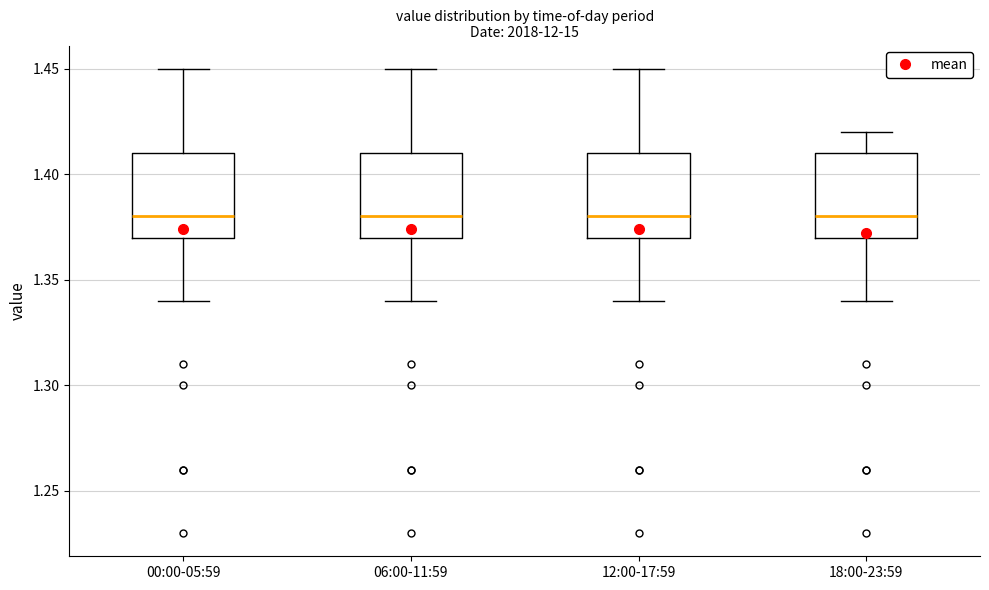

Reading left to right, read every box against the y-axis: the position of its median line, the range the box covers, and the ends of its whiskers. The values are not printed on the chart, so give them approximately, as read against the axis.

00:00-05:59: median 1.38, box 1.37 to 1.41, whiskers 1.34 to 1.45
06:00-11:59: median 1.38, box 1.37 to 1.41, whiskers 1.34 to 1.45
12:00-17:59: median 1.38, box 1.37 to 1.41, whiskers 1.34 to 1.45
18:00-23:59: median 1.38, box 1.37 to 1.41, whiskers 1.34 to 1.42